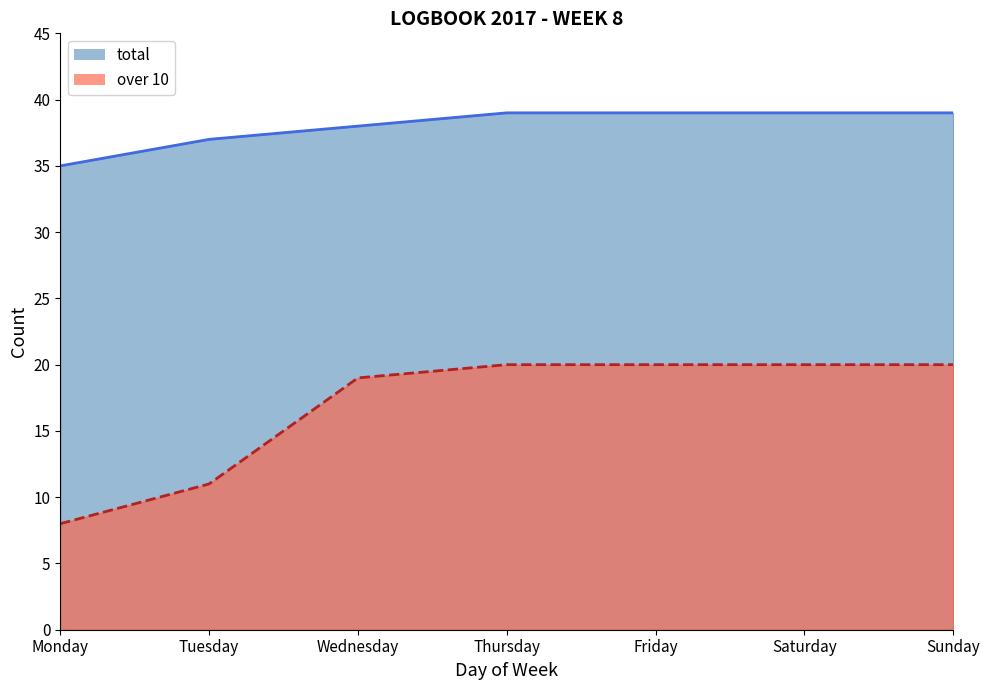

The value of total at Saturday is 52. True or false?

False